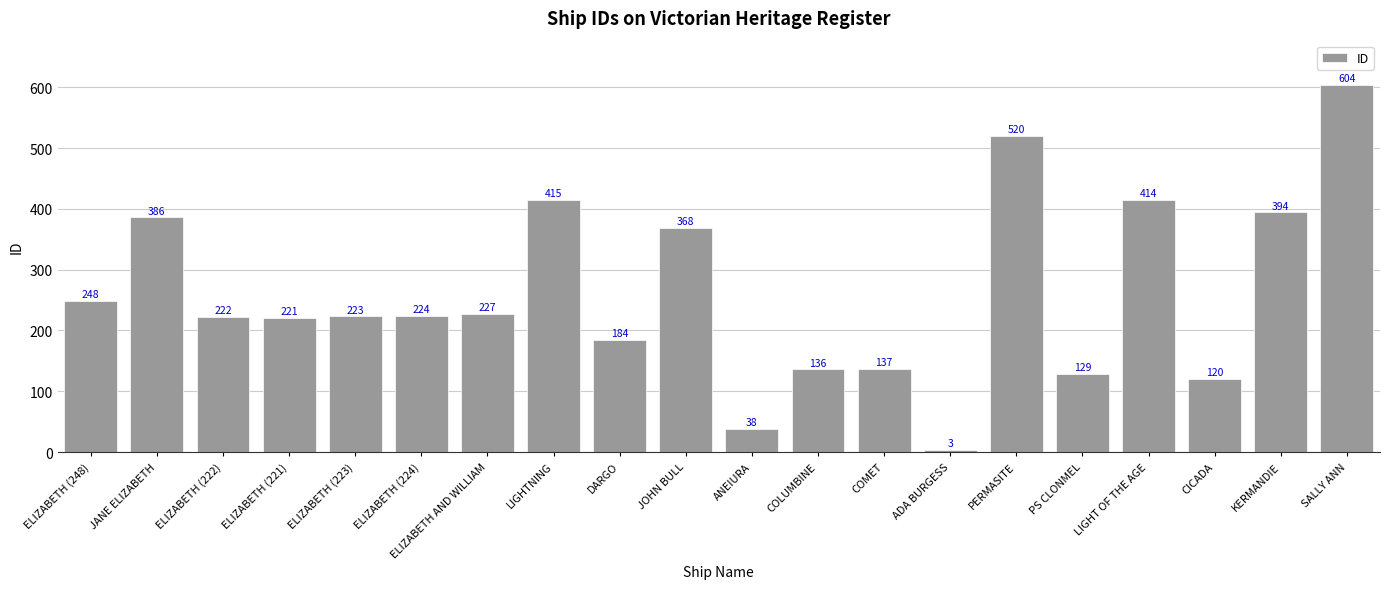

How many values are below 224?

10